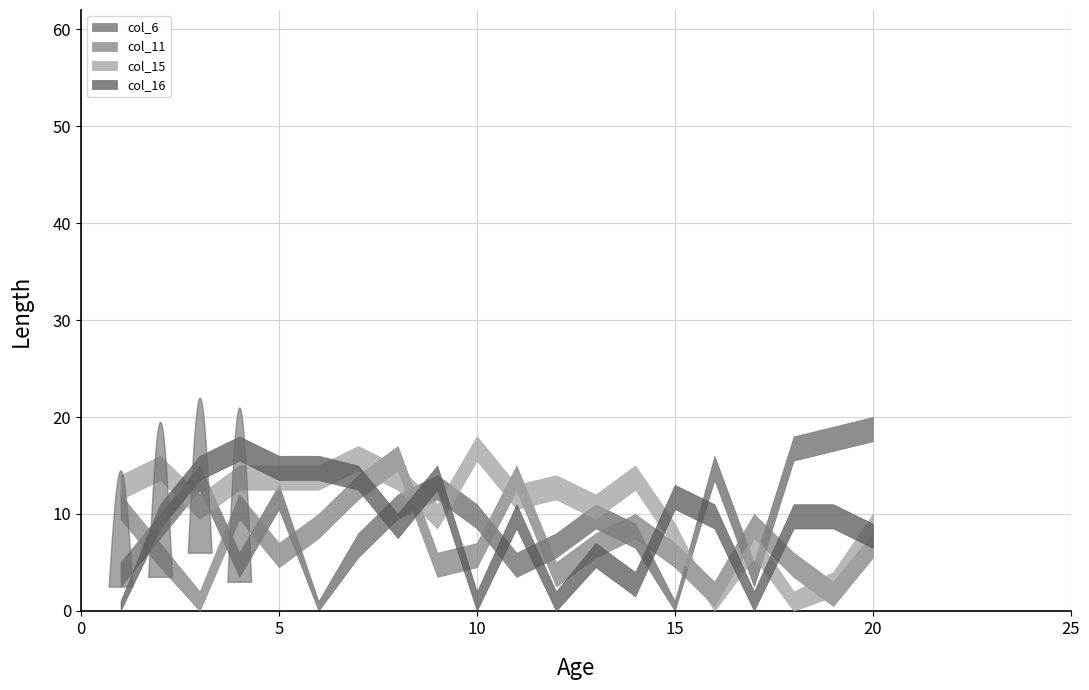

What are all the series names shown in the legend?

col_6, col_11, col_15, col_16